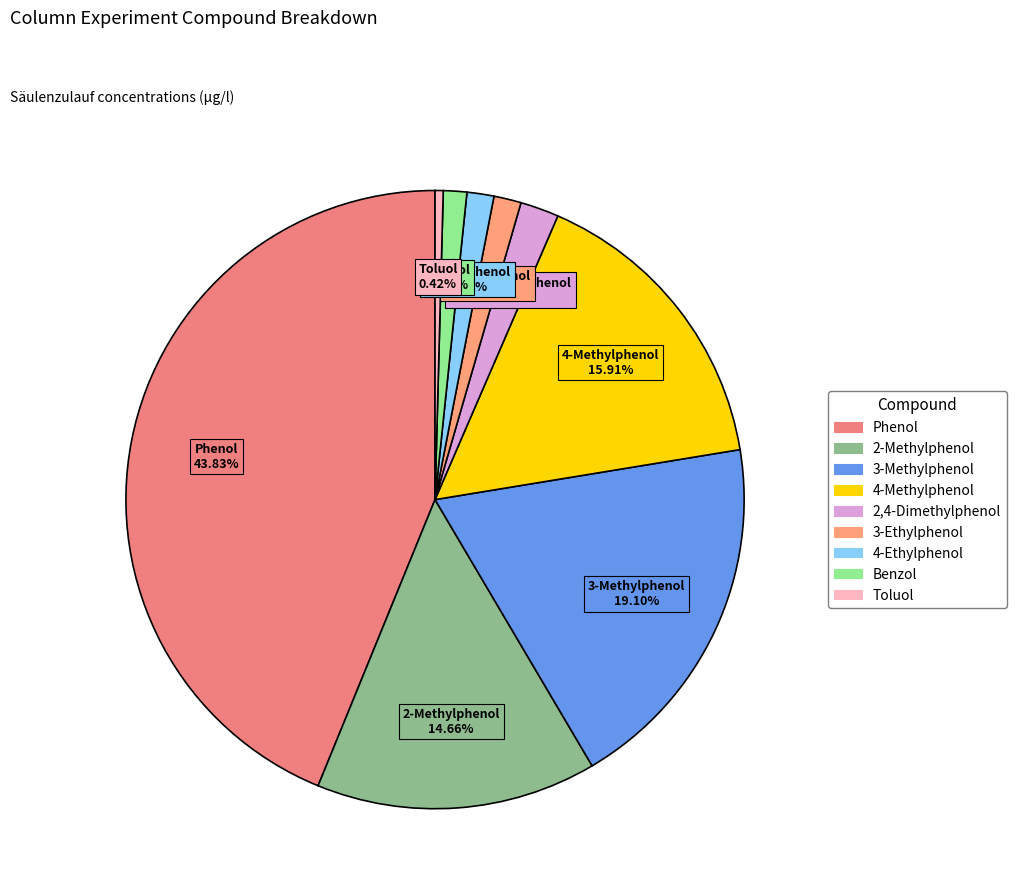

Does any single category account for the majority?

No